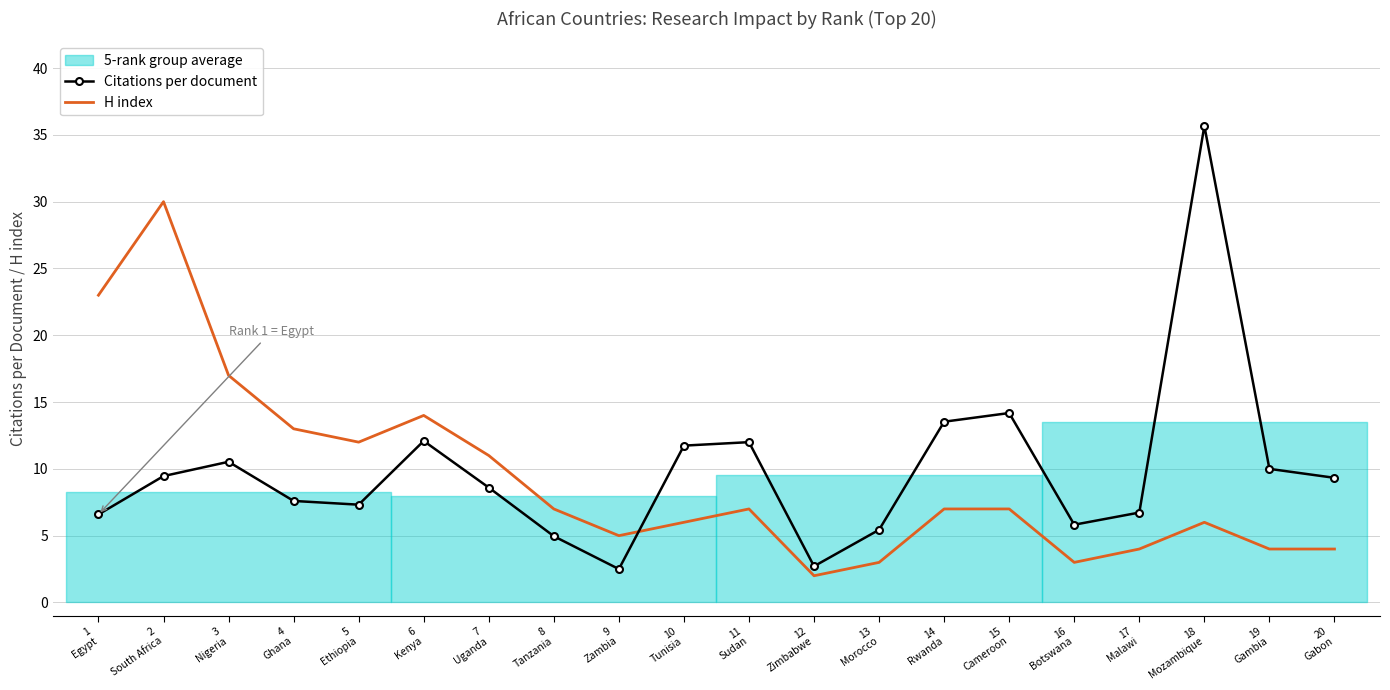

True or false: Citations per document has a value of 4.9 at 19
Gambia.

False